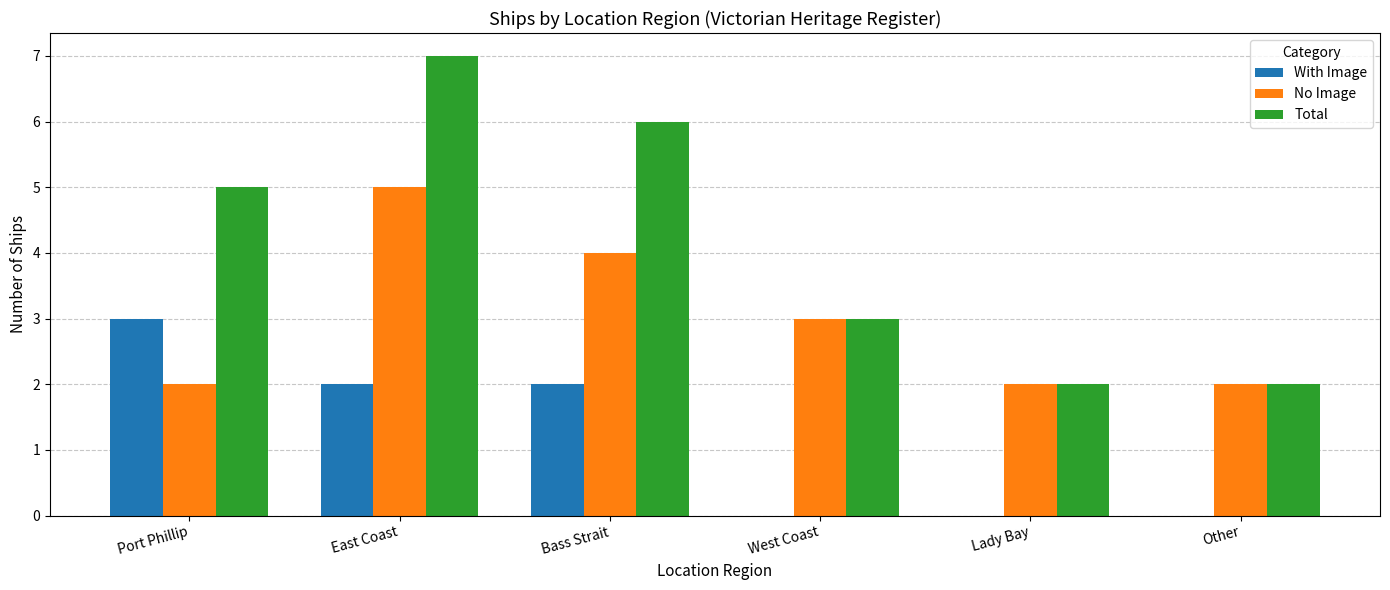

True or false: With Image has a value of 2 at East Coast.

True